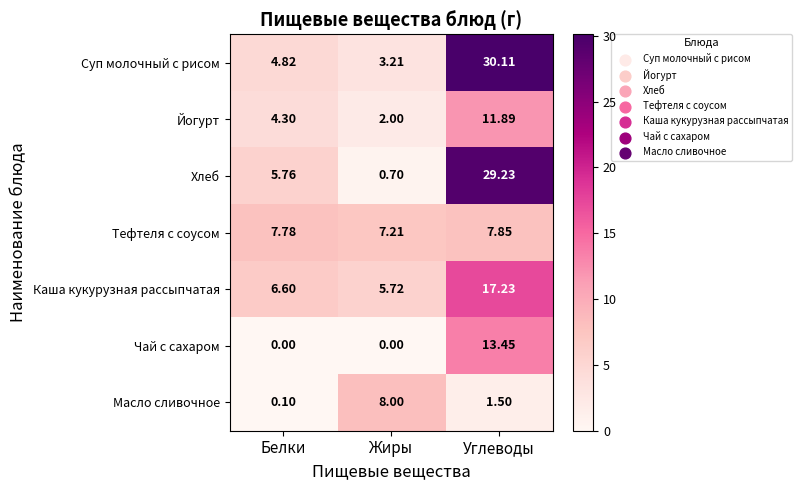

Where does the Масло сливочное series first go above 1?

Жиры